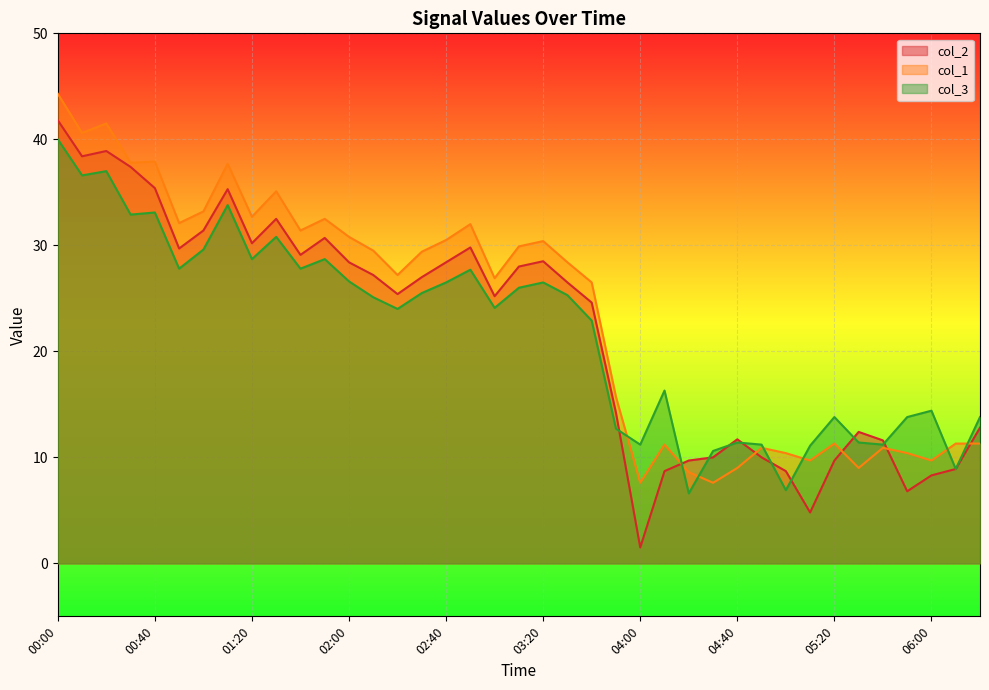

Reading left to right, what are all the values shown in this chart?

col_2: 41.8	38.4	38.9	37.4	35.4	29.7	31.4	35.3	30.2	32.5	29.1	30.7	28.4	27.2	25.4	27.0	28.4	29.8	25.2	28.0	28.5	26.5	24.6	14.2	1.5	8.7	9.7	10.0	11.7	10.0	8.7	4.8	9.7	12.4	11.6	6.8	8.3	8.9	12.8
col_1: 44.3	40.6	41.5	37.8	37.9	32.1	33.2	37.7	32.7	35.1	31.4	32.5	30.8	29.5	27.2	29.4	30.5	32.0	26.9	29.9	30.4	28.4	26.5	15.7	7.6	11.2	8.6	7.6	9.0	10.9	10.4	9.7	11.3	9.0	10.9	10.4	9.7	11.3	11.3
col_3: 40.0	36.6	37.0	32.9	33.1	27.8	29.6	33.8	28.7	30.8	27.8	28.7	26.6	25.1	24.0	25.5	26.5	27.7	24.1	26.0	26.5	25.3	22.9	12.7	11.2	16.3	6.6	10.6	11.4	11.2	6.9	11.1	13.8	11.4	11.2	13.8	14.4	8.9	13.8